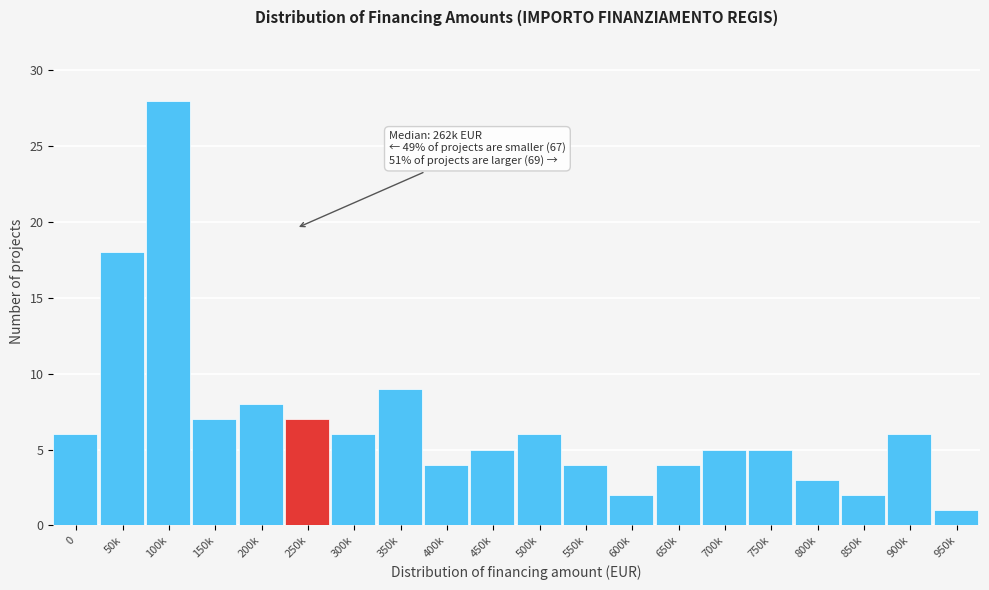

Reading left to right, list all the values displayed in this chart.

0=6	50k=18	100k=28	150k=7	200k=8	250k=7	300k=6	350k=9	400k=4	450k=5	500k=6	550k=4	600k=2	650k=4	700k=5	750k=5	800k=3	850k=2	900k=6	950k=1